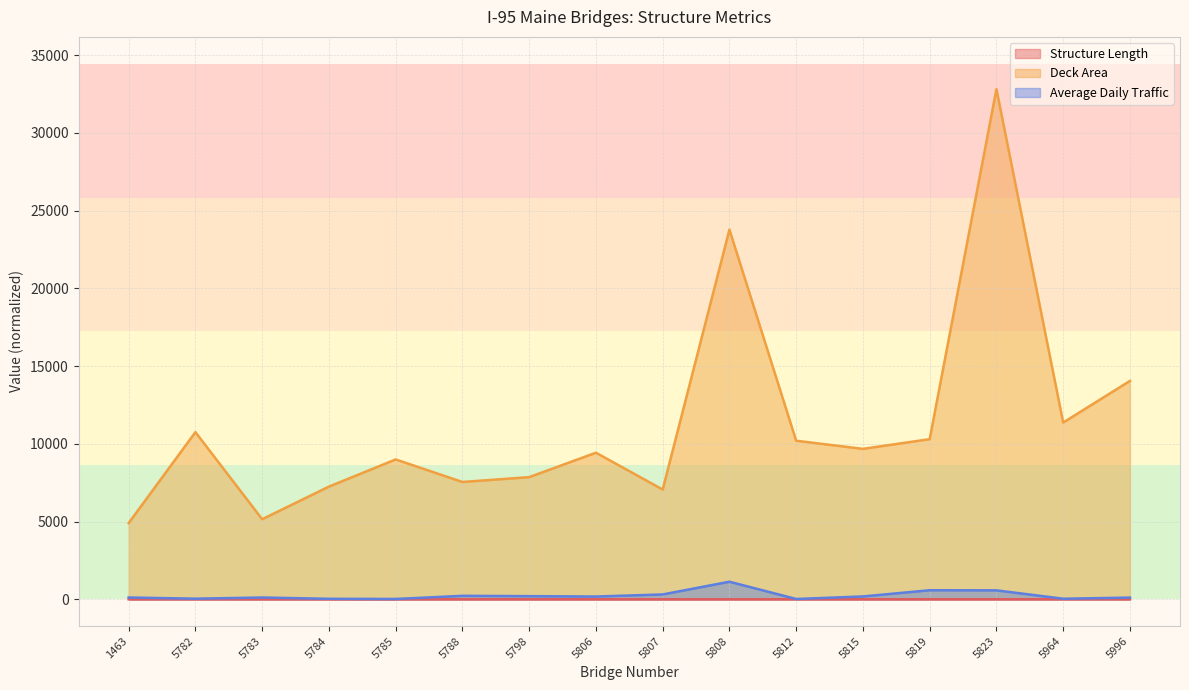

What is the difference between the maximum and minimum values in the Deck Area series?

27909.0